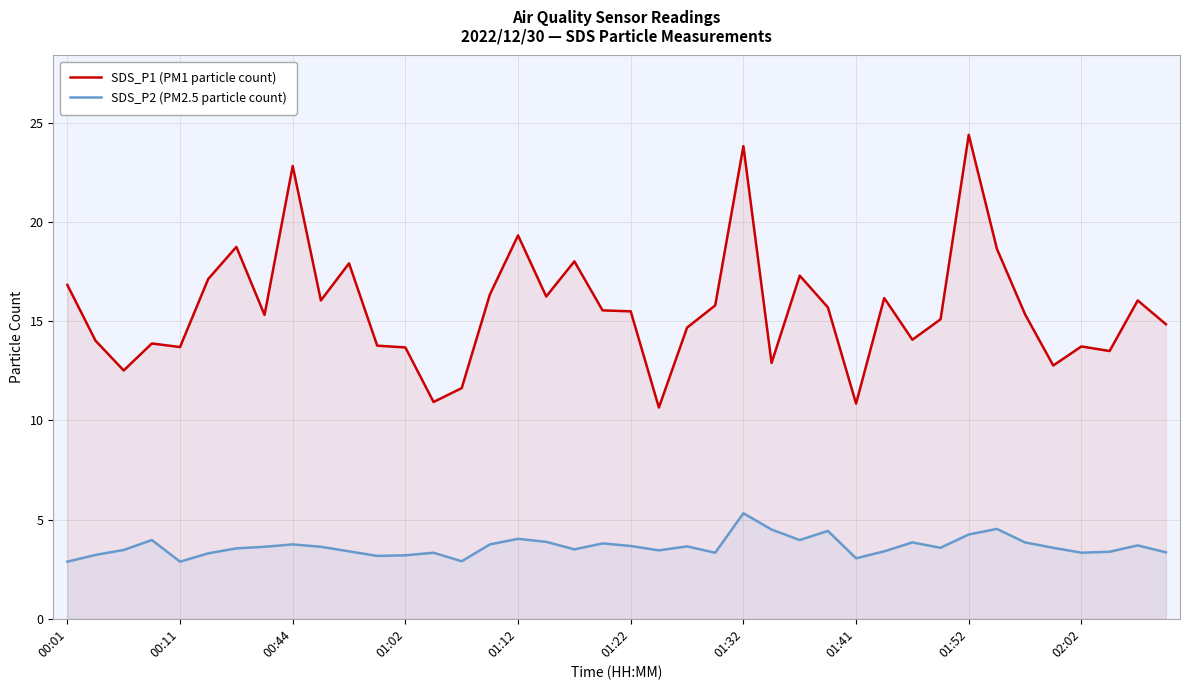

Which series has the largest range (max minus min)?

SDS_P1 (PM1 particle count)